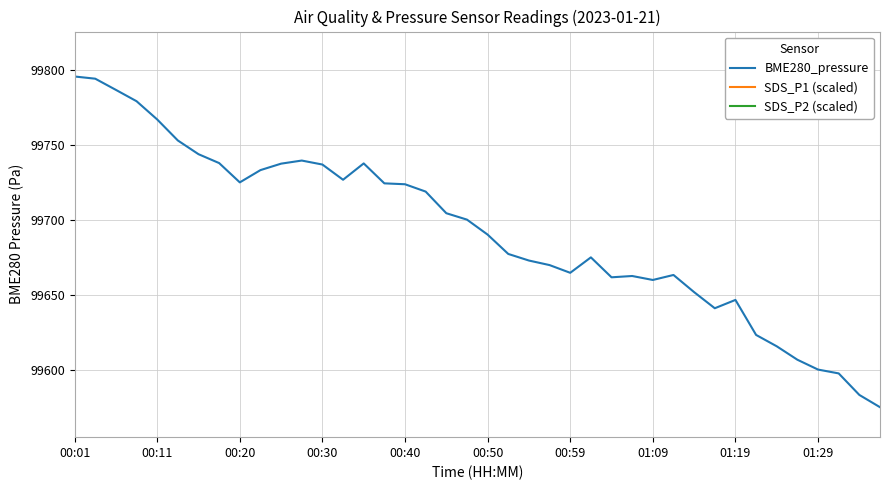

Which series has the largest range (max minus min)?

SDS_P1 (scaled)